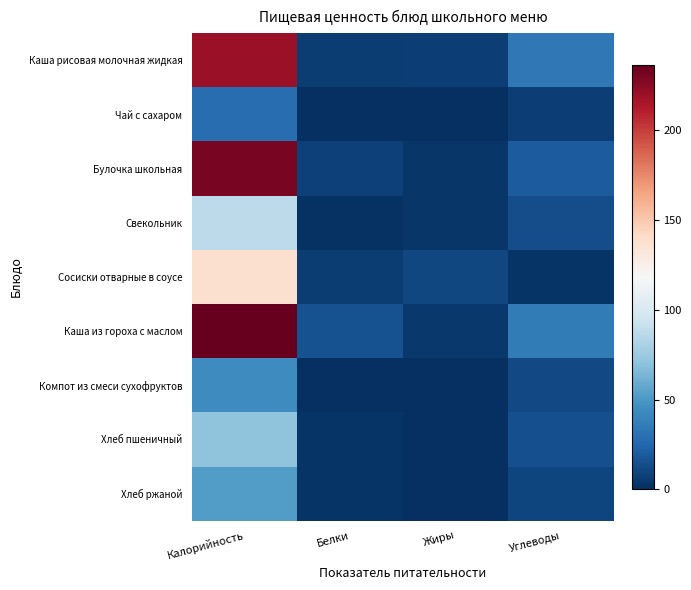

The Хлеб пшеничный series shows 70.5 at Калорийность. True or false?

True